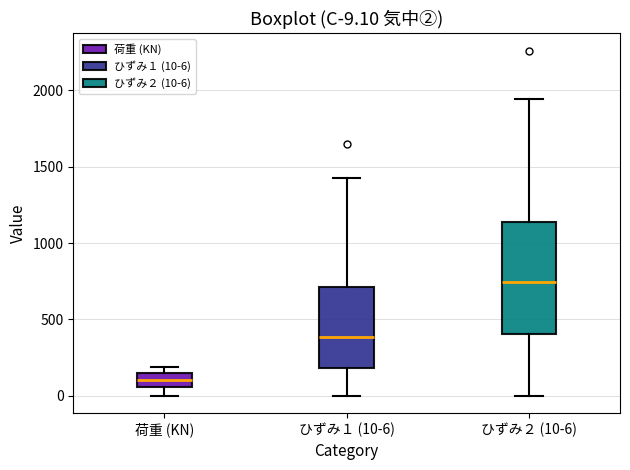

Which box has the lowest median line?

荷重 (KN)